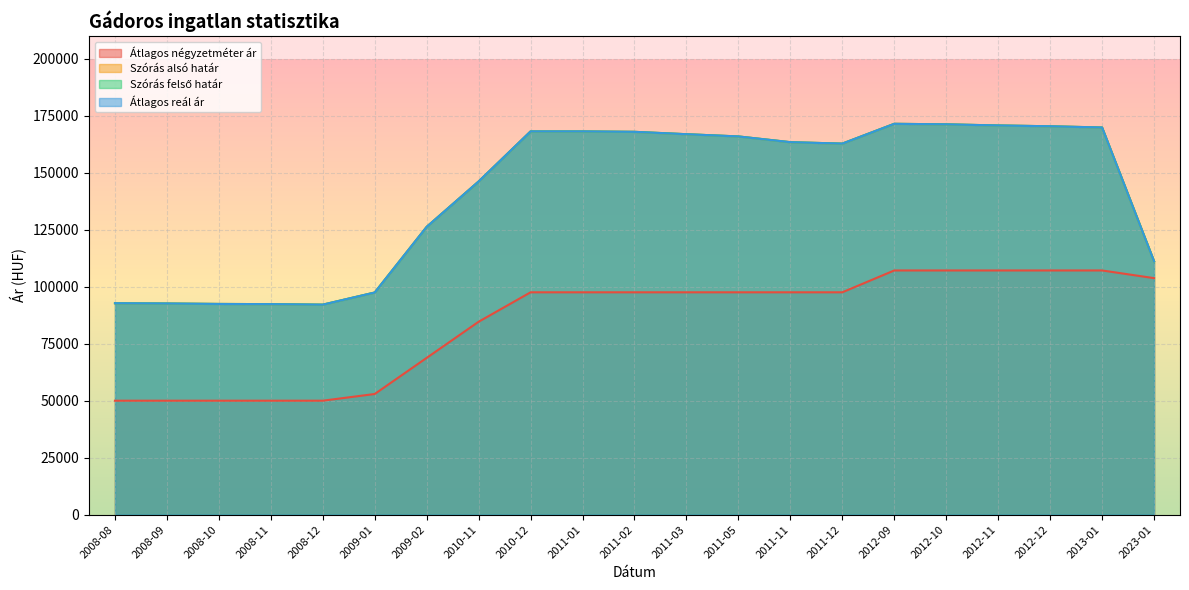

True or false: Szórás felső határ and Átlagos reál ár intersect in this chart.

False